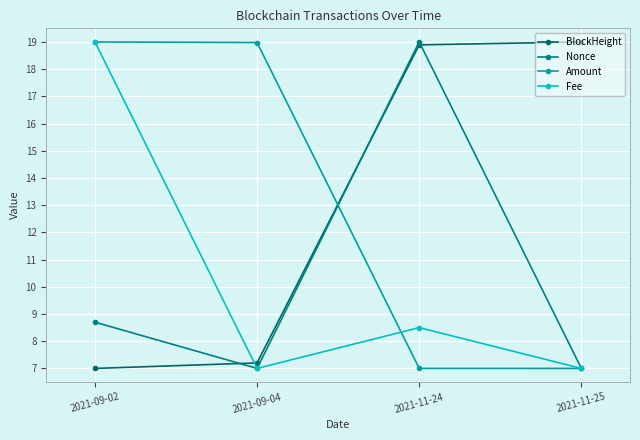

What position from the right is 2021-09-02?

4